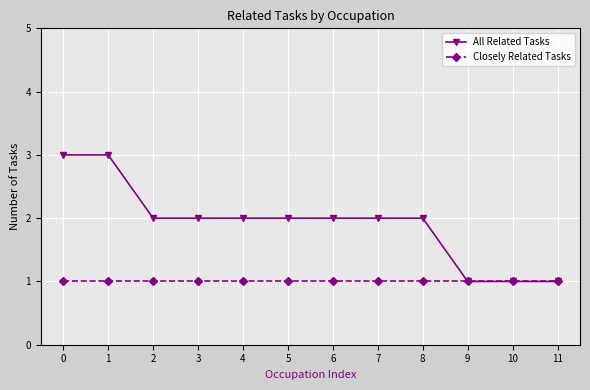

What is the value of the Closely Related Tasks point at the 7th from the left?

1